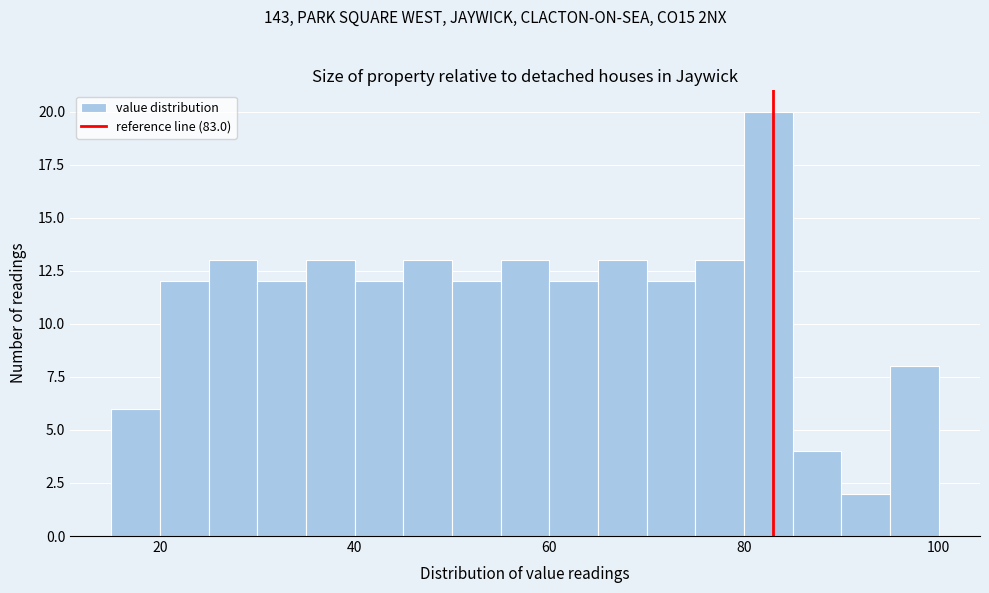

Around what value on the x-axis is the tallest bar? Give the approximate position of its centre, as read against the axis.

82